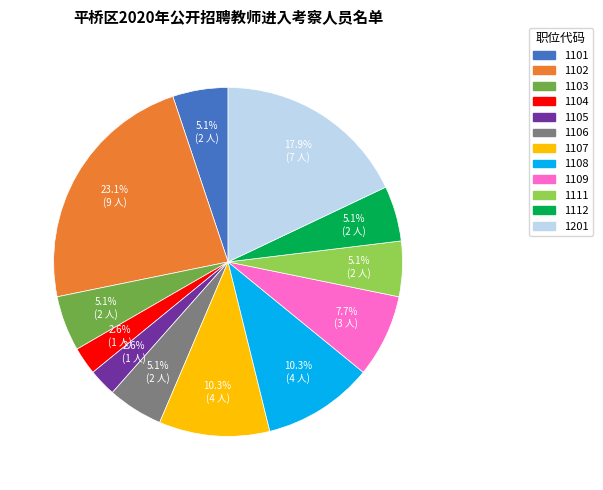

Is it true that 1101 is 1% of the pie?

False